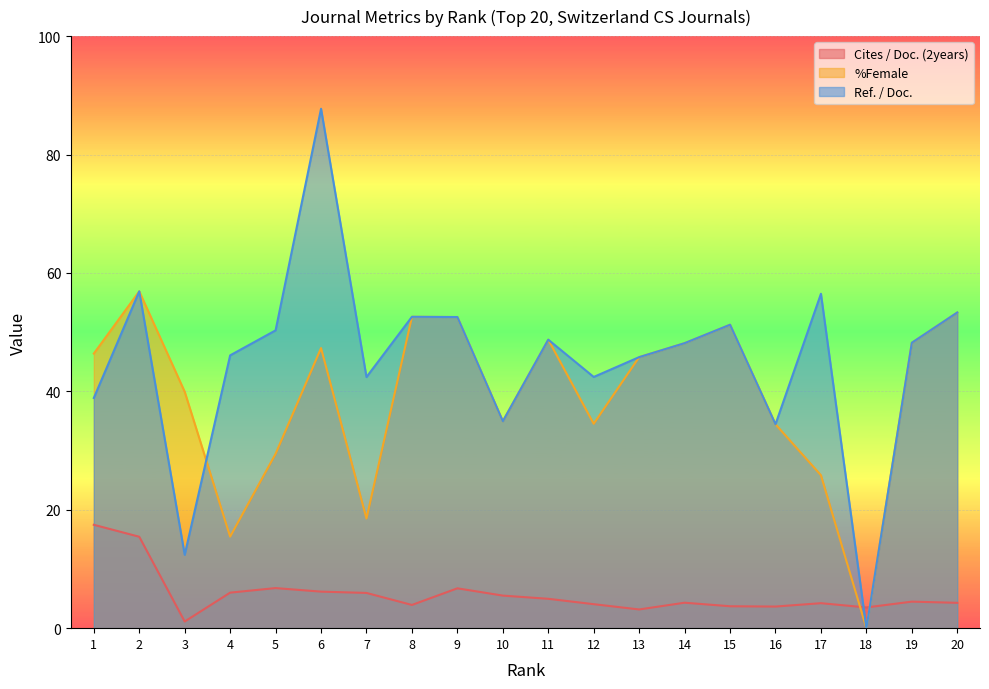

The value of Ref. / Doc. at 16 is 57.9. True or false?

False